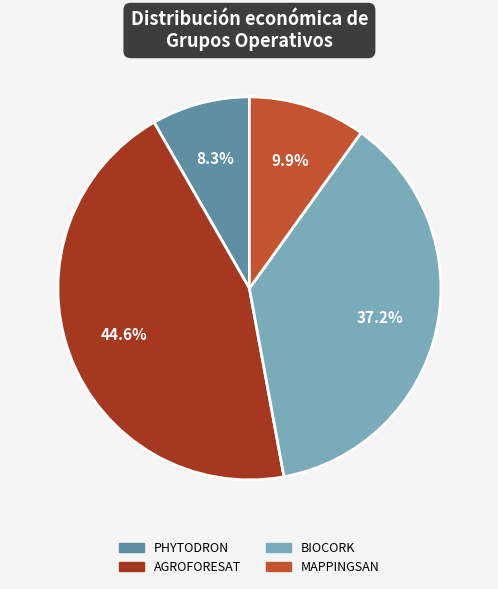

What is the ratio of the value at MAPPINGSAN to the value at PHYTODRON?

1.2